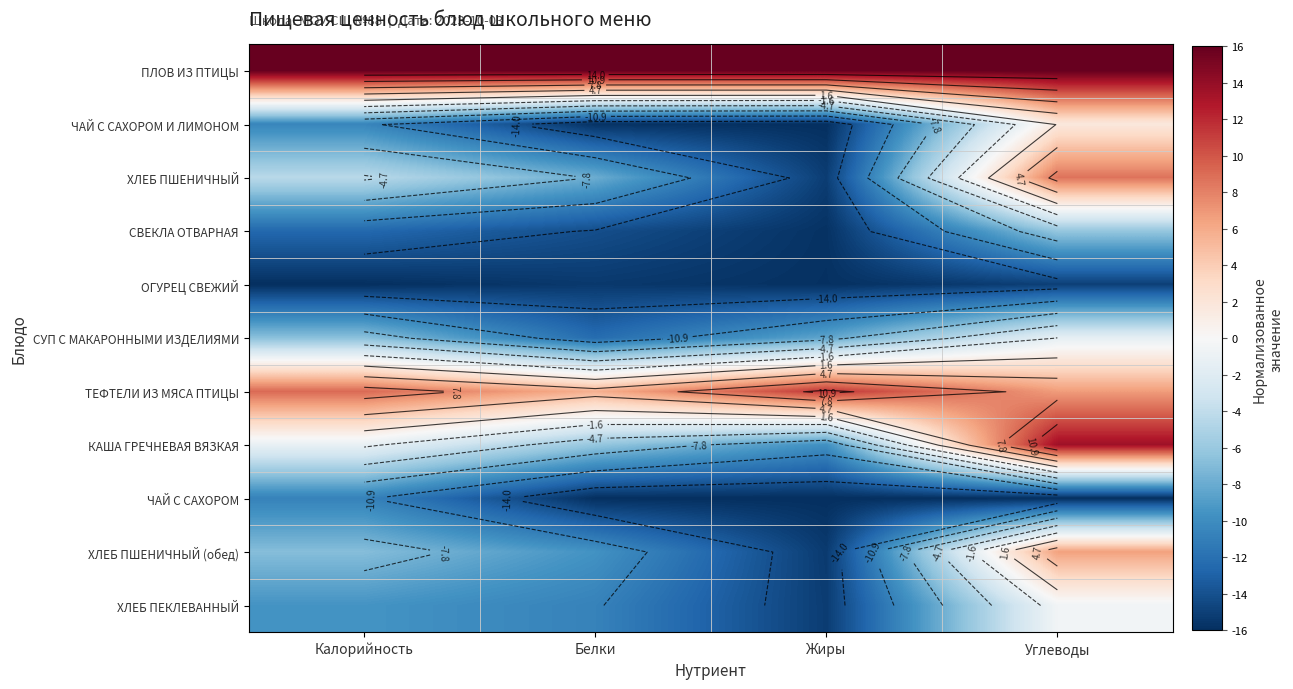

At Белки, list the series in order from smallest to largest.

ЧАЙ С САХОРОМ, ЧАЙ С САХОРОМ И ЛИМОНОМ, ОГУРЕЦ СВЕЖИЙ, СВЕКЛА ОТВАРНАЯ, СУП С МАКАРОННЫМИ ИЗДЕЛИЯМИ, ХЛЕБ ПЕКЛЕВАННЫЙ, ХЛЕБ ПШЕНИЧНЫЙ (обед), ХЛЕБ ПШЕНИЧНЫЙ, КАША ГРЕЧНЕВАЯ ВЯЗКАЯ, ТЕФТЕЛИ ИЗ МЯСА ПТИЦЫ, ПЛОВ ИЗ ПТИЦЫ